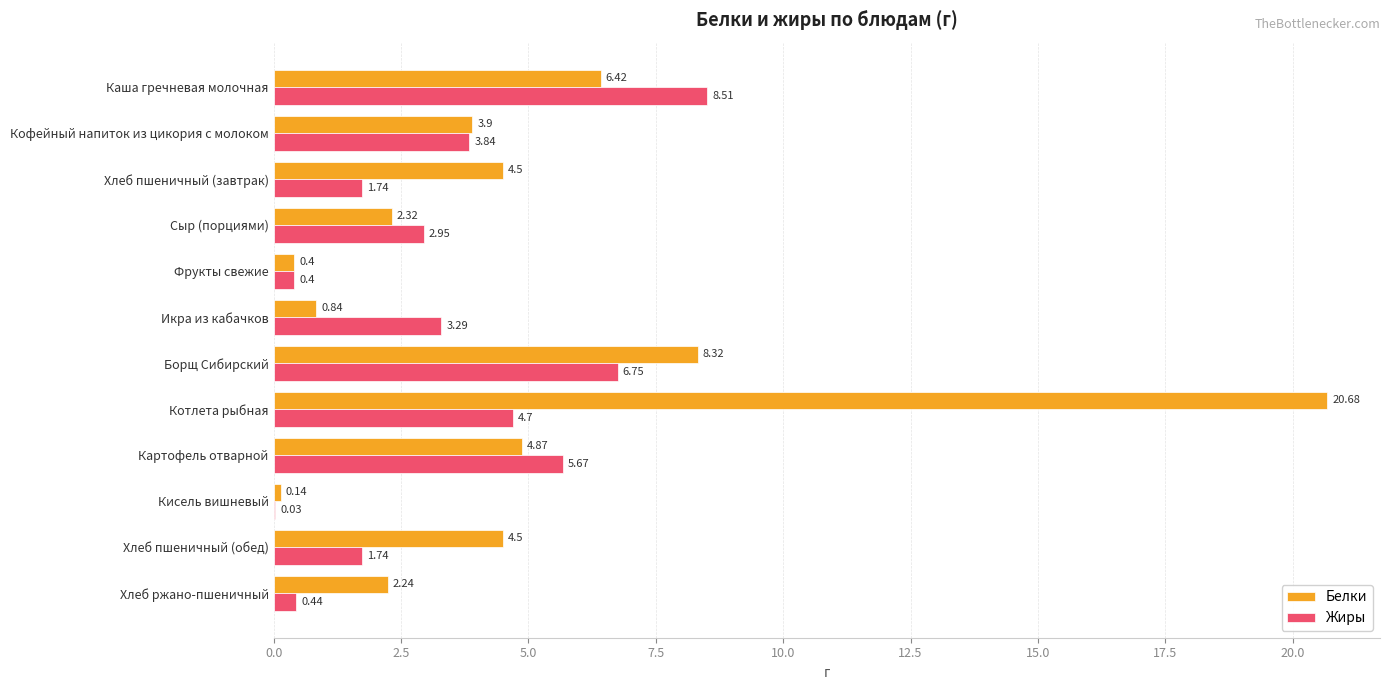

Where is Белки nearest to the value 10?

Борщ Сибирский